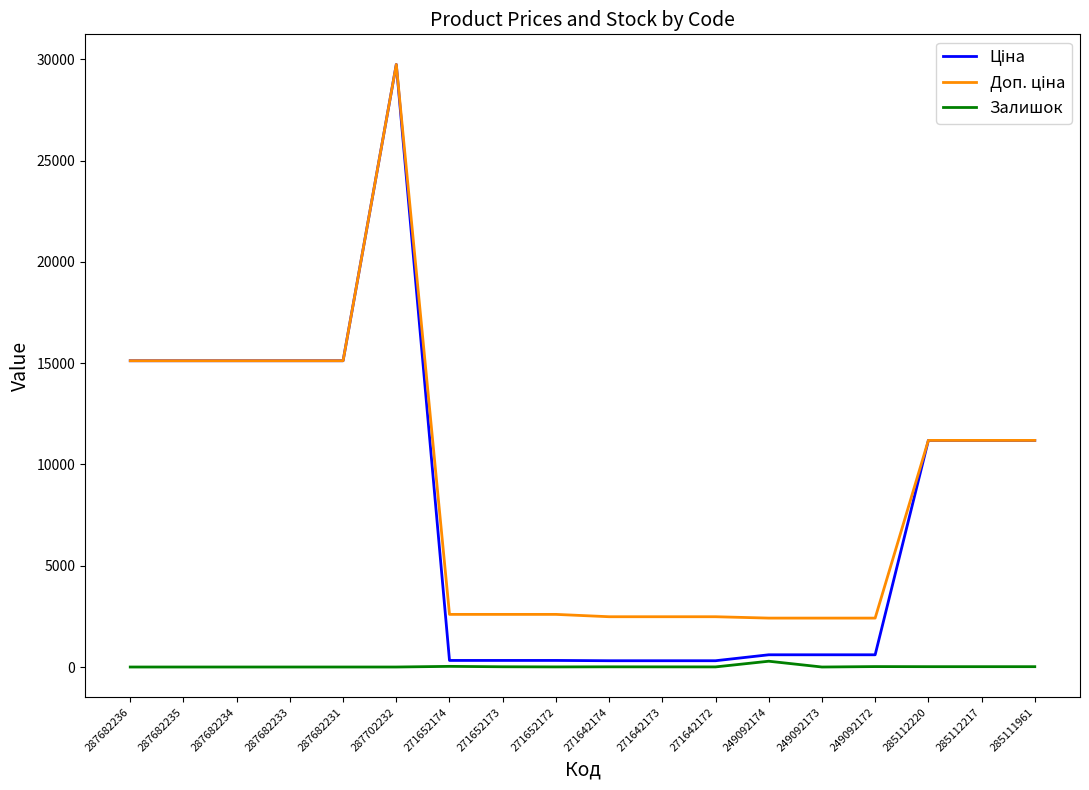

How many lines are shown in the chart?

3